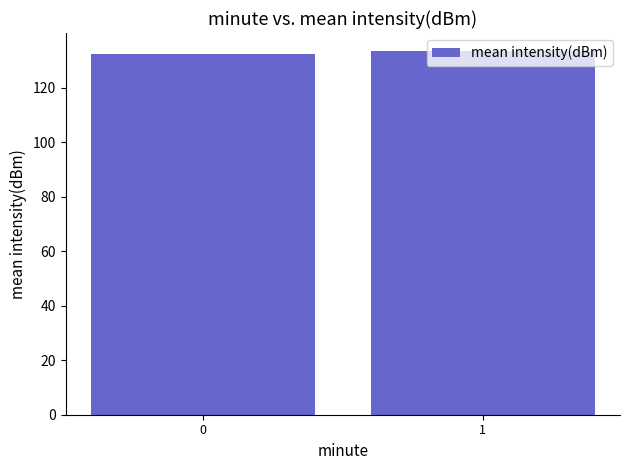

What is the value of the 2nd bar from the left?

133.3